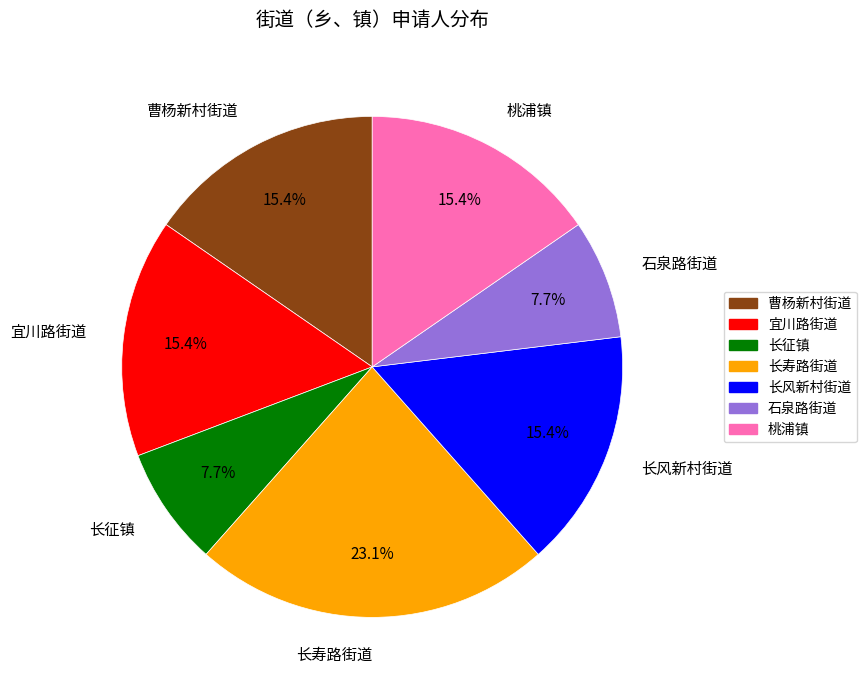

Which slice is the largest?

长寿路街道